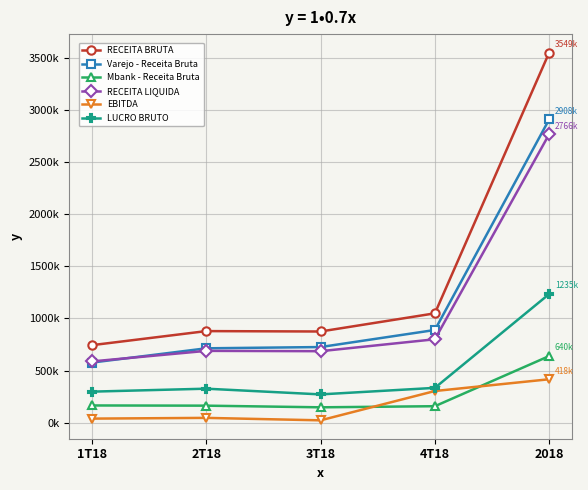

Is this an area chart (filled region under the line)?

No